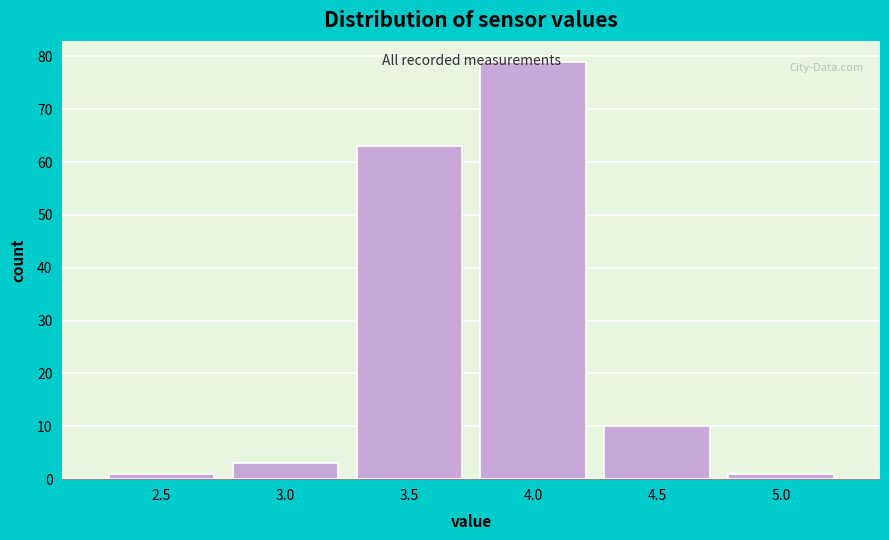

Where is the data nearest to the value 40?

3.5